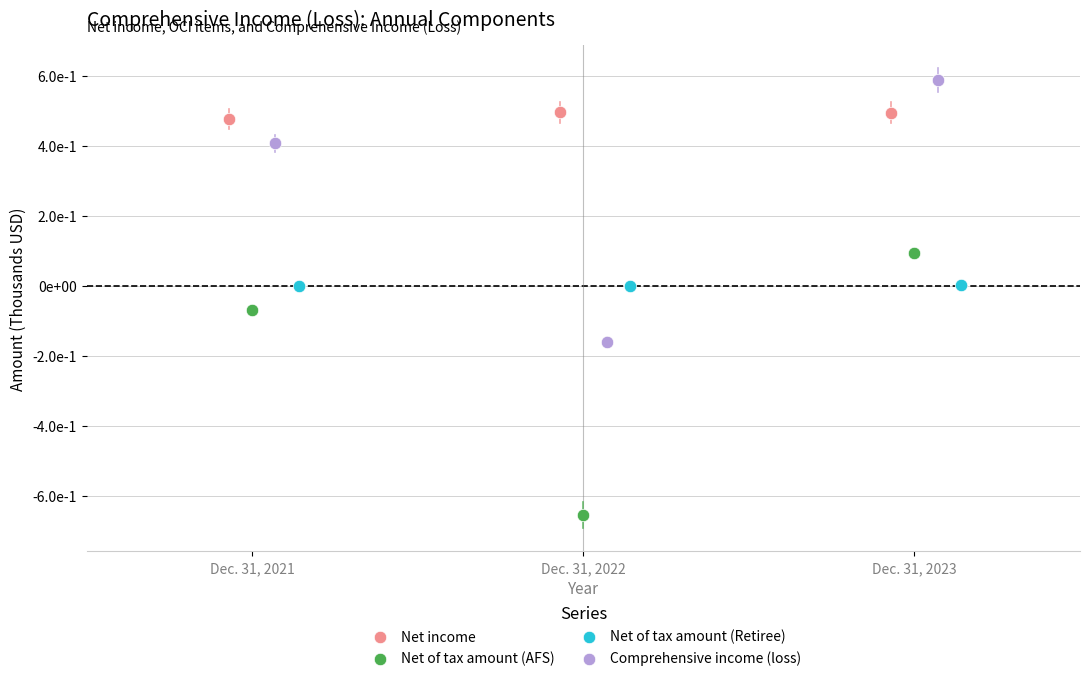

What are all the series names shown in the legend?

Net income, Net of tax amount (AFS), Net of tax amount (Retiree), Comprehensive income (loss)